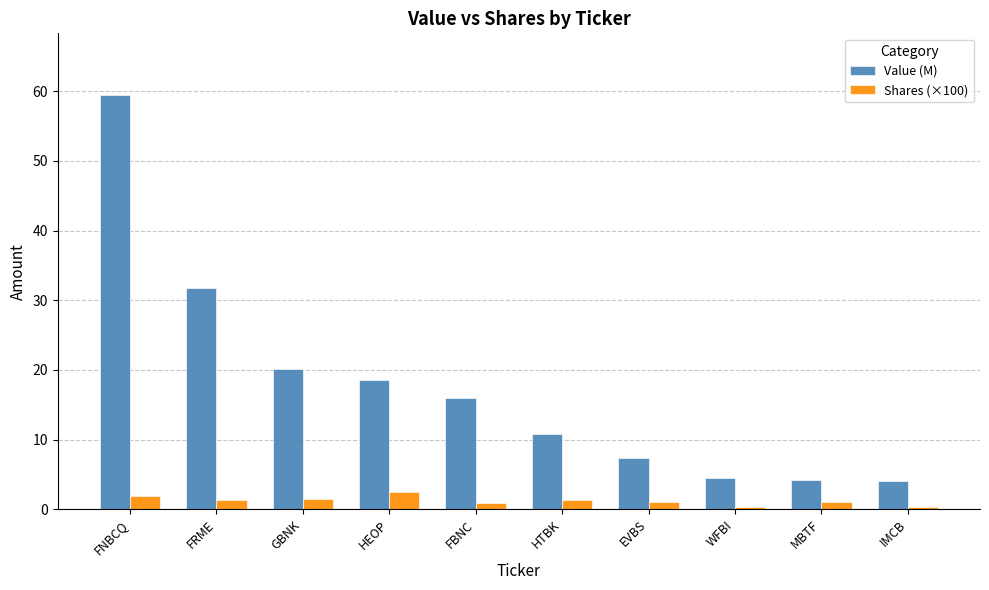

At which label does Shares (×100) first exceed 1?

FNBCQ